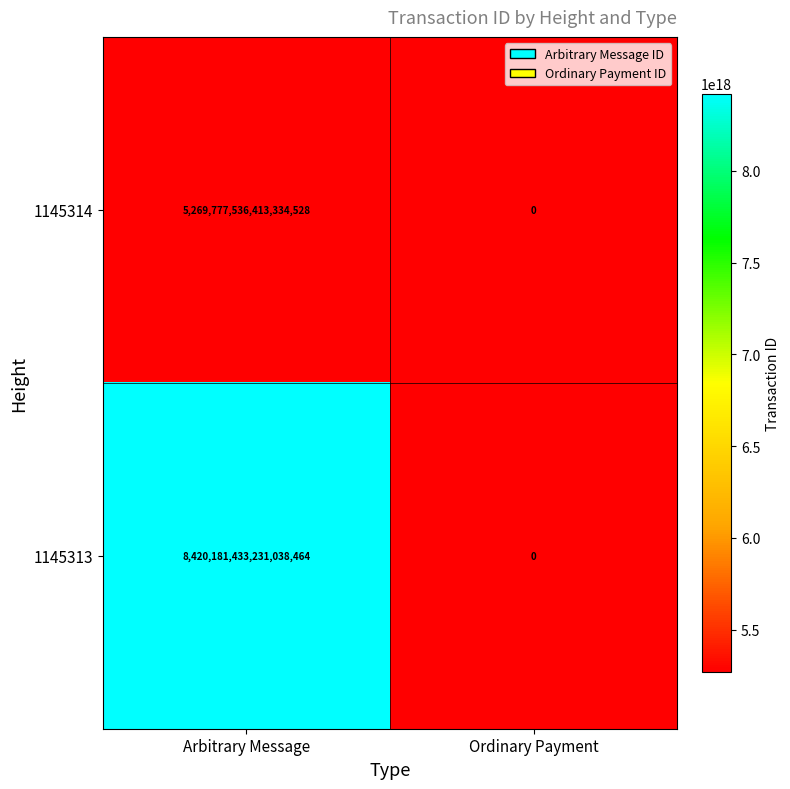

List the labels in order of 1145313 value, largest first.

Arbitrary Message, Ordinary Payment